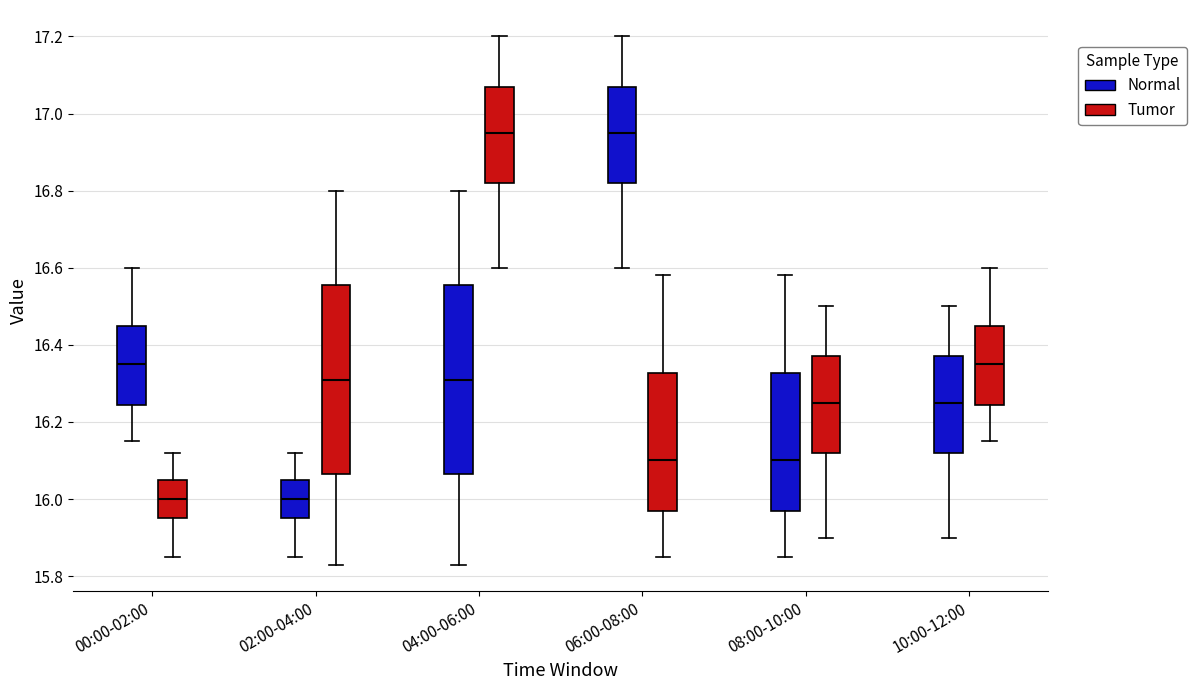

Reading left to right, transcribe this box plot: for each box, give where its median line is, the range the box spans, and where its two whiskers end, as read against the y-axis. The values are not printed on the chart, so give them approximately, as read against the axis.

00:00-02:00 (Normal): median 16.36, box 16.24 to 16.46, whiskers 16.16 to 16.60
00:00-02:00 (Tumor): median 16.00, box 15.96 to 16.06, whiskers 15.86 to 16.12
02:00-04:00 (Normal): median 16.00, box 15.96 to 16.06, whiskers 15.86 to 16.12
02:00-04:00 (Tumor): median 16.32, box 16.06 to 16.56, whiskers 15.84 to 16.80
04:00-06:00 (Normal): median 16.32, box 16.06 to 16.56, whiskers 15.84 to 16.80
04:00-06:00 (Tumor): median 16.96, box 16.82 to 17.08, whiskers 16.60 to 17.20
06:00-08:00 (Normal): median 16.96, box 16.82 to 17.08, whiskers 16.60 to 17.20
06:00-08:00 (Tumor): median 16.10, box 15.98 to 16.32, whiskers 15.86 to 16.58
08:00-10:00 (Normal): median 16.10, box 15.98 to 16.32, whiskers 15.86 to 16.58
08:00-10:00 (Tumor): median 16.26, box 16.12 to 16.38, whiskers 15.90 to 16.50
10:00-12:00 (Normal): median 16.26, box 16.12 to 16.38, whiskers 15.90 to 16.50
10:00-12:00 (Tumor): median 16.36, box 16.24 to 16.46, whiskers 16.16 to 16.60